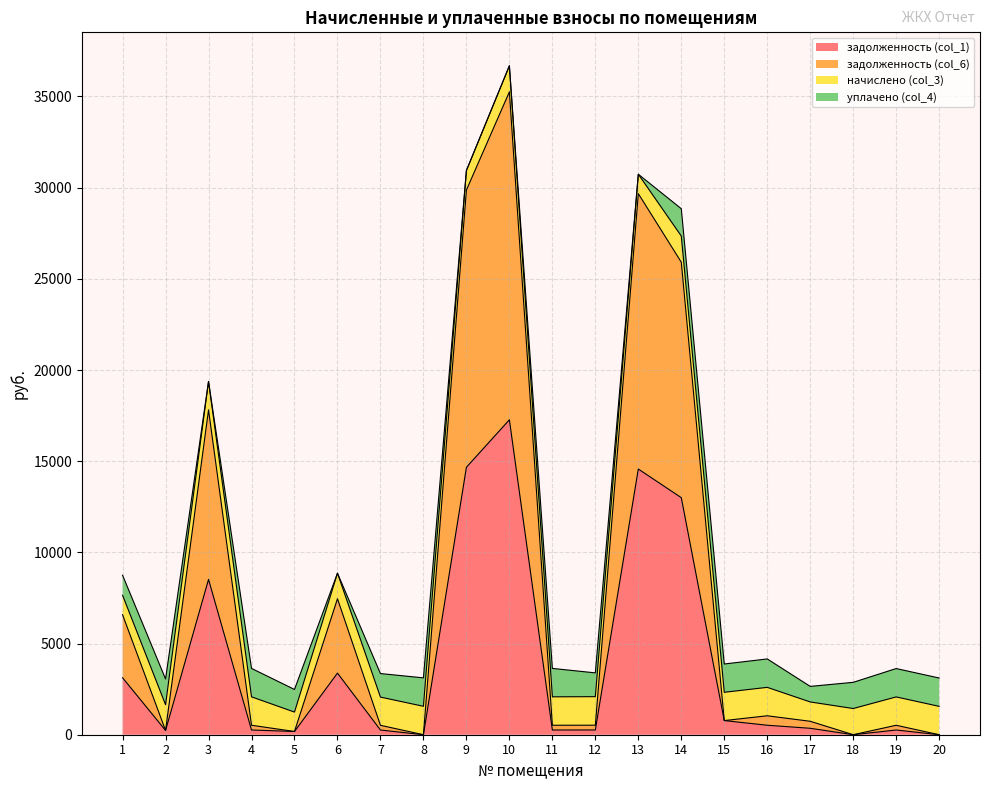

How many values in задолженность (col_1) are above zero?

18